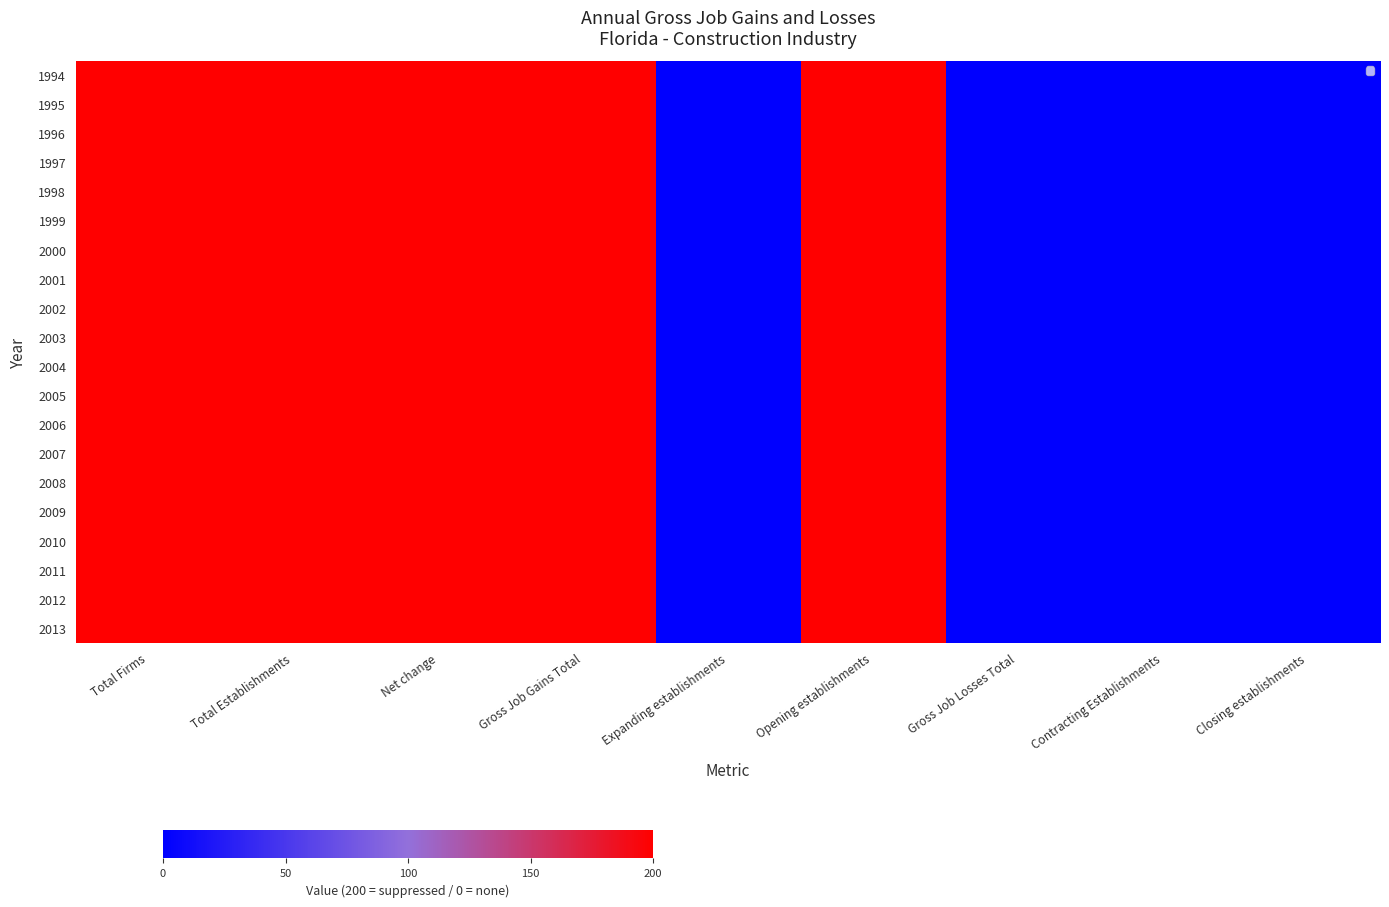

What is the average value of the 1995 series?

111